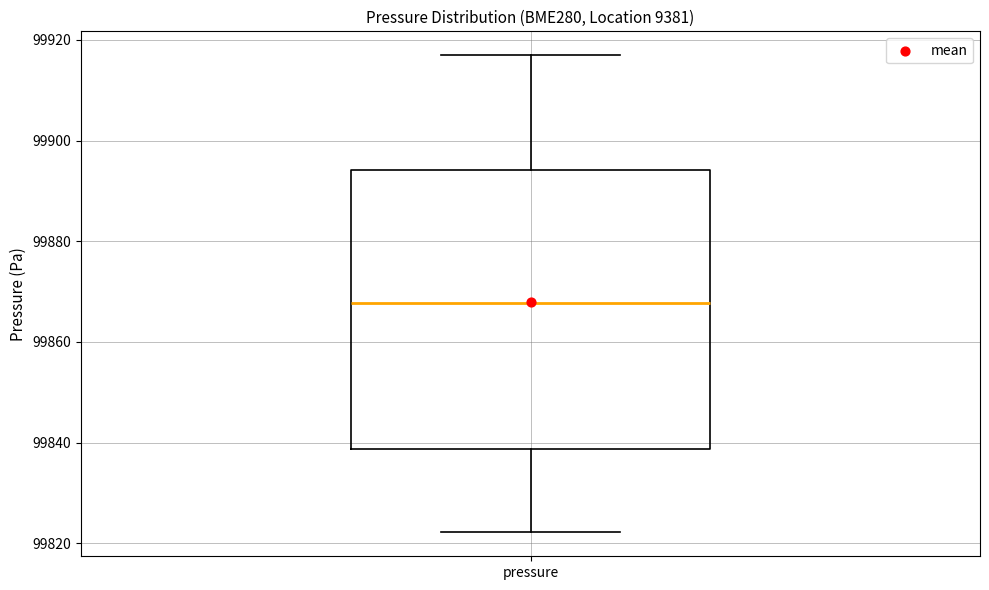

Read this box plot against the y-axis: the position of the median line, the range covered by the box, and the ends of both whiskers. The values are not printed on the chart, so give them approximately, as read against the axis.

median 99868, box 99838 to 99894, whiskers 99822 to 99916